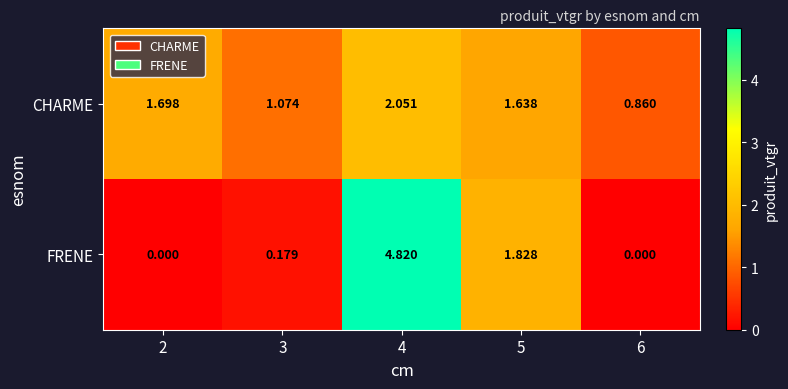

Rank the series by their maximum value, from lowest to highest.

CHARME, FRENE